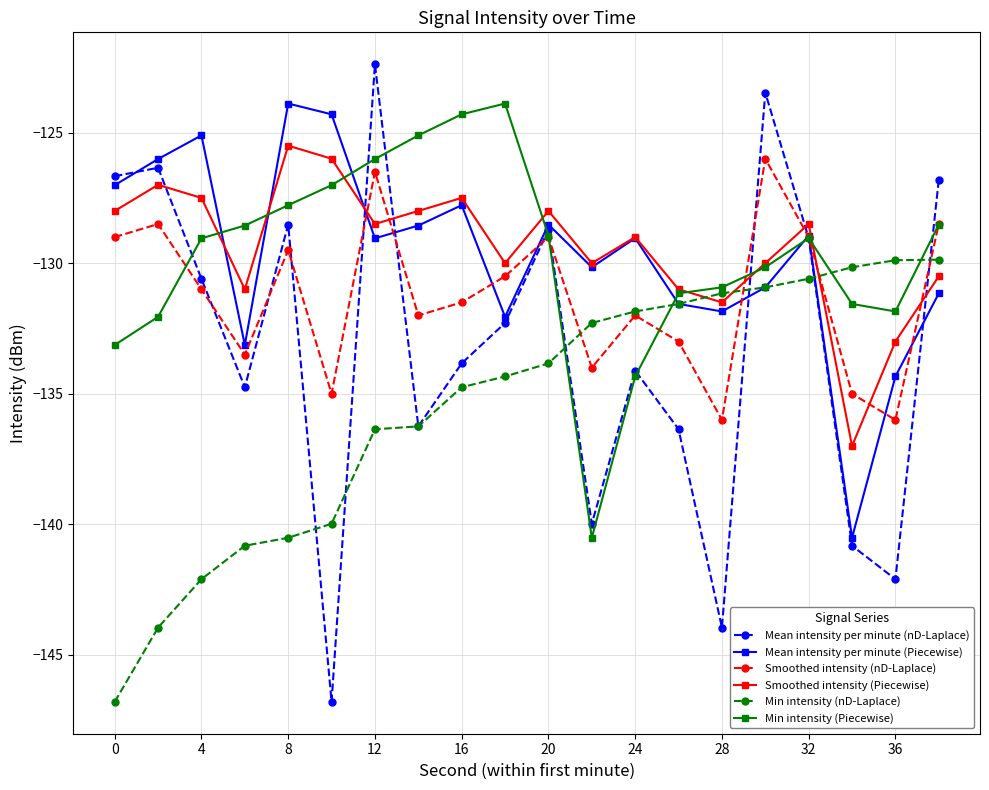

Which series has the widest spread of values?

Mean intensity per minute (nD-Laplace)